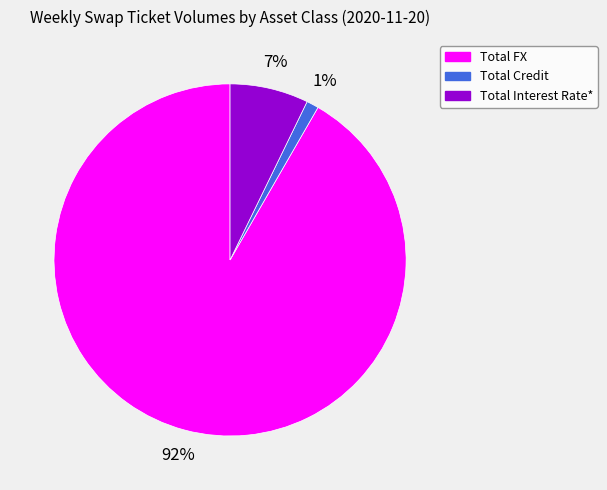

To the nearest percent, what is the difference between the largest and smallest slice percentages?

91%